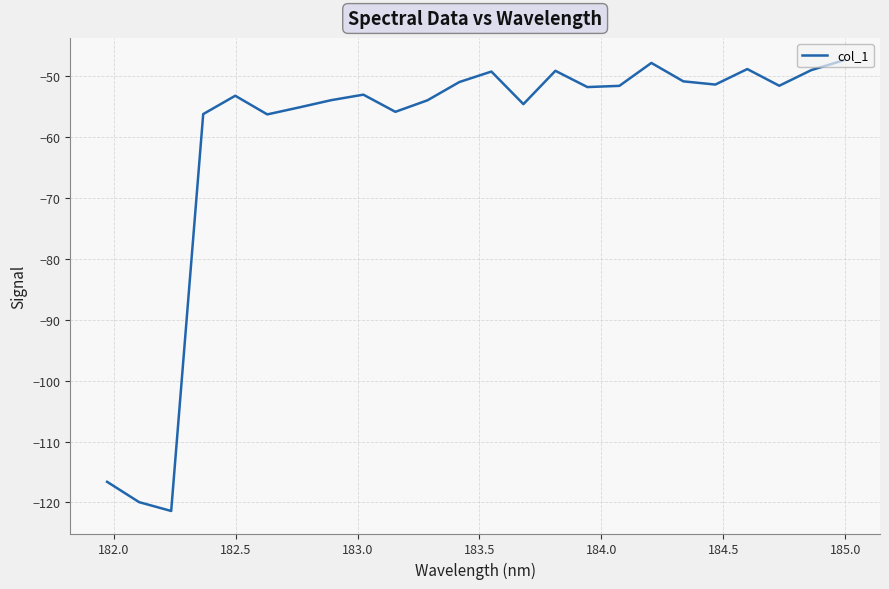

What is the difference between the maximum and minimum values?

74.0